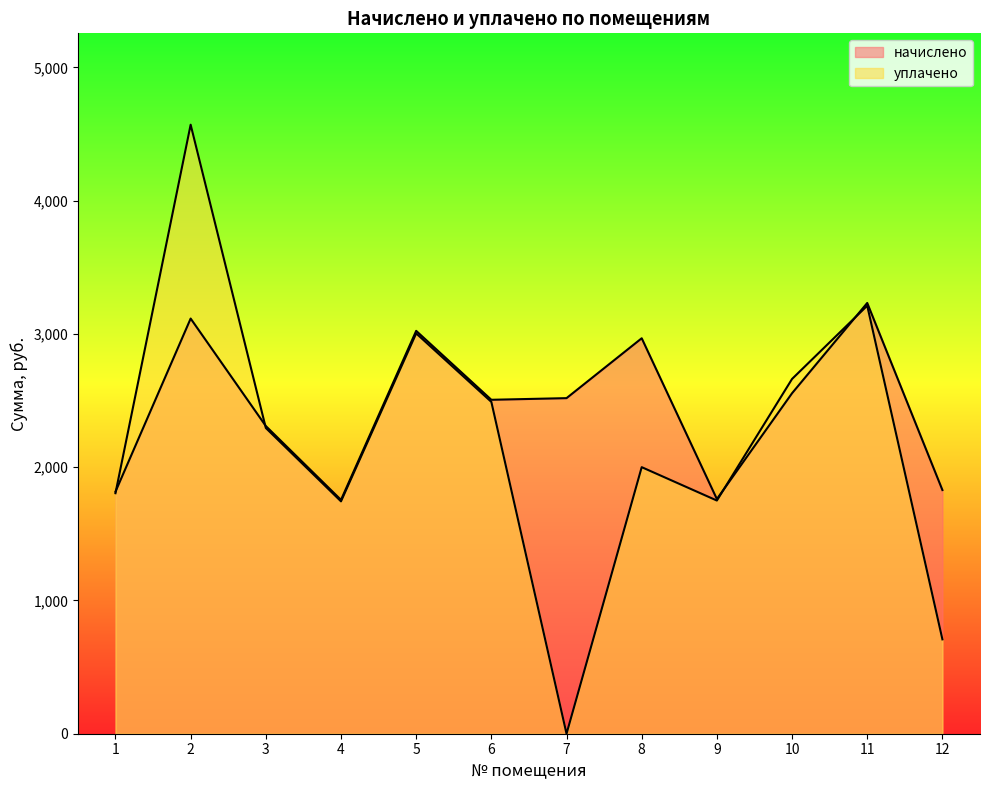

True or false: уплачено has a value of 5249.1 at 11.

False